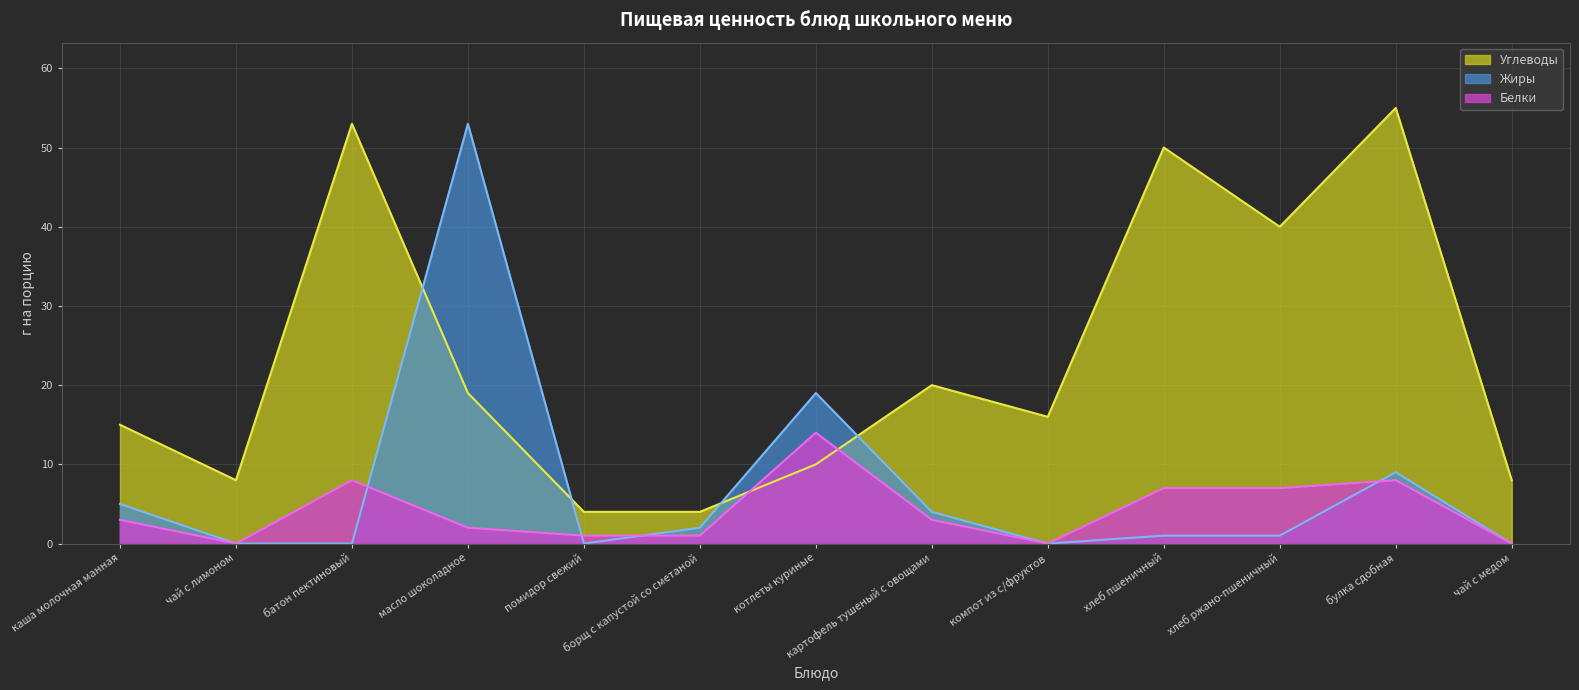

What are all the series names shown in the legend?

Углеводы, Жиры, Белки